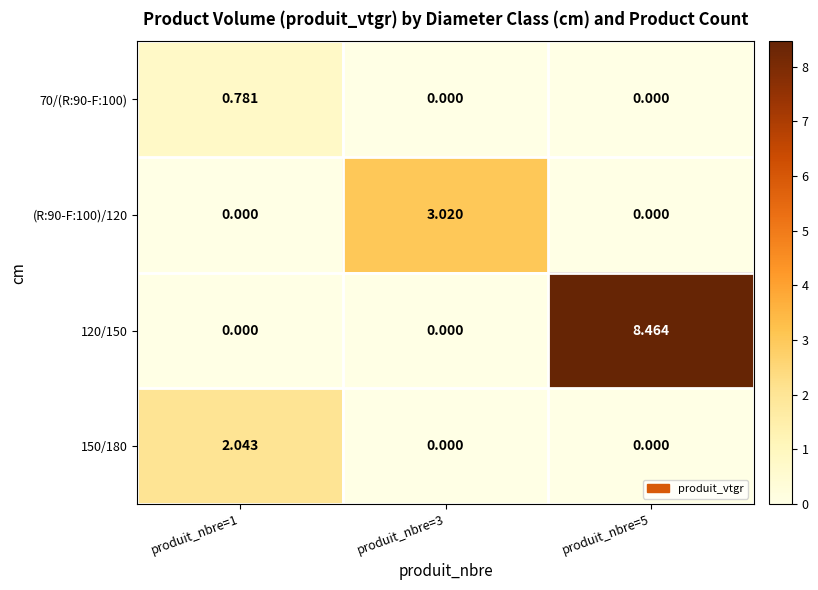

Is the value of 70/(R:90-F:100) at produit_nbre=5 greater than the value of 120/150 at produit_nbre=5?

No